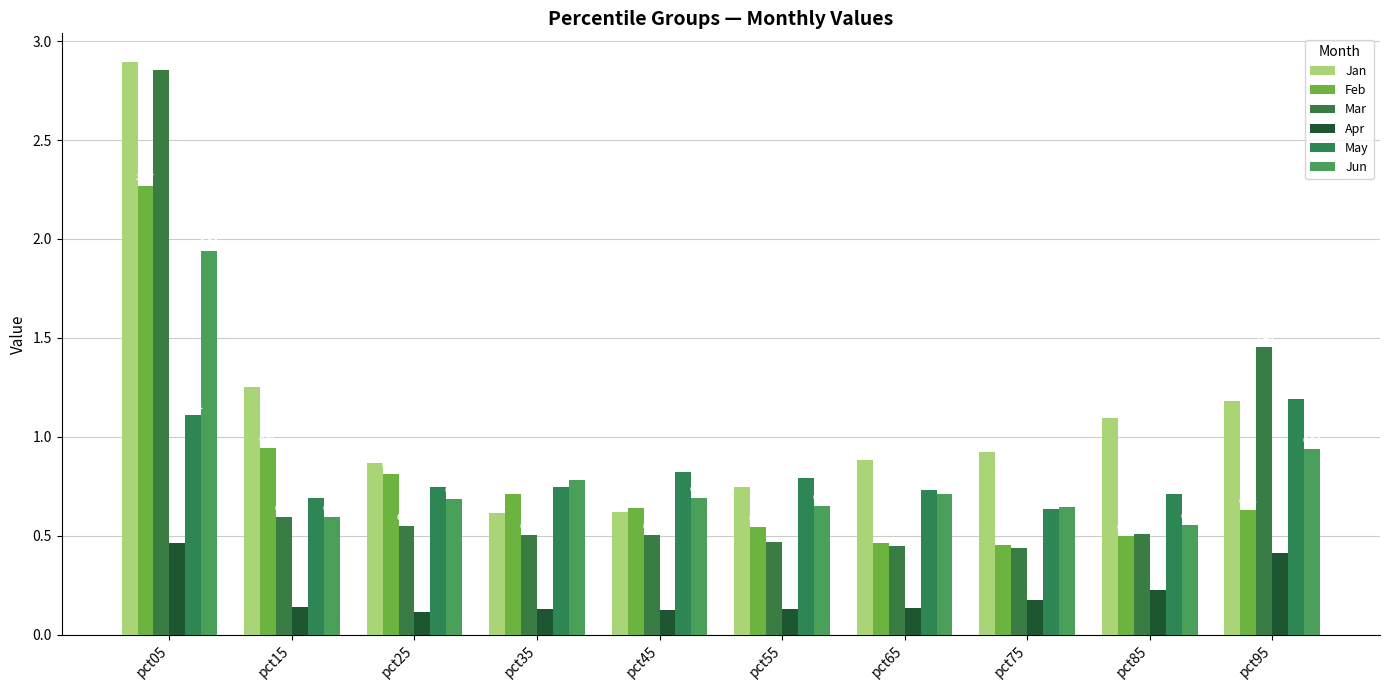

What is the sum of the Apr values at pct05 and pct95?

0.9